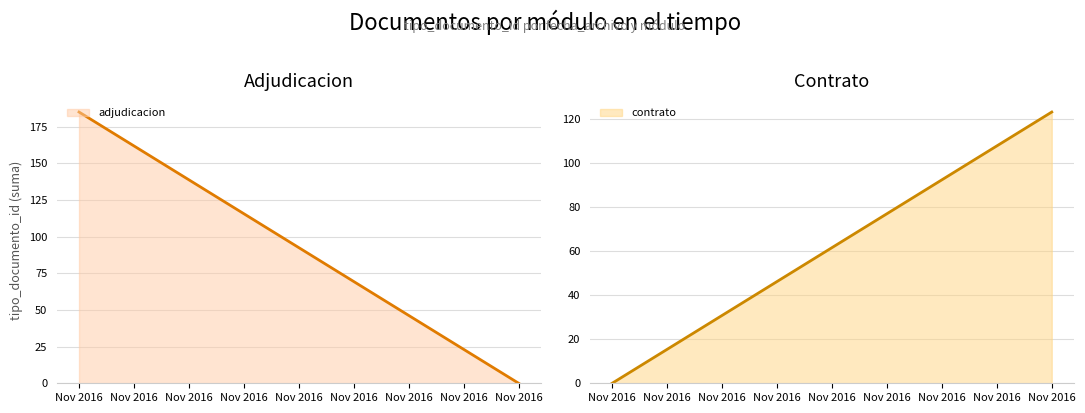

Is it true that adjudicacion (line) equals -75 at Nov 2016?

False